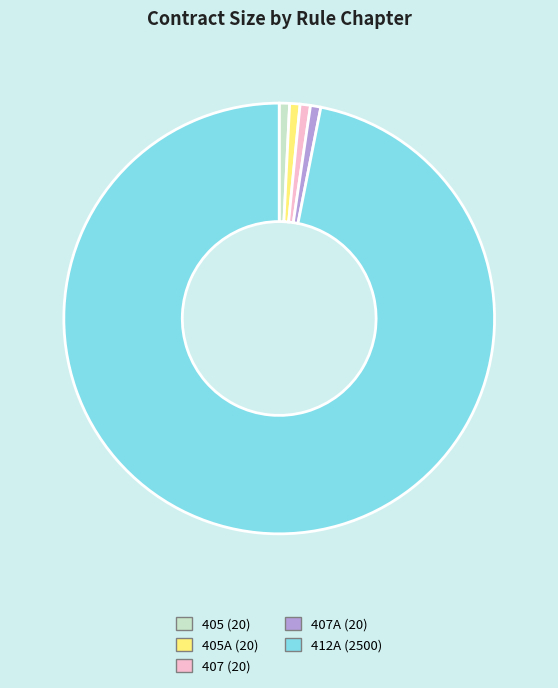

Is there a majority slice in this chart?

Yes